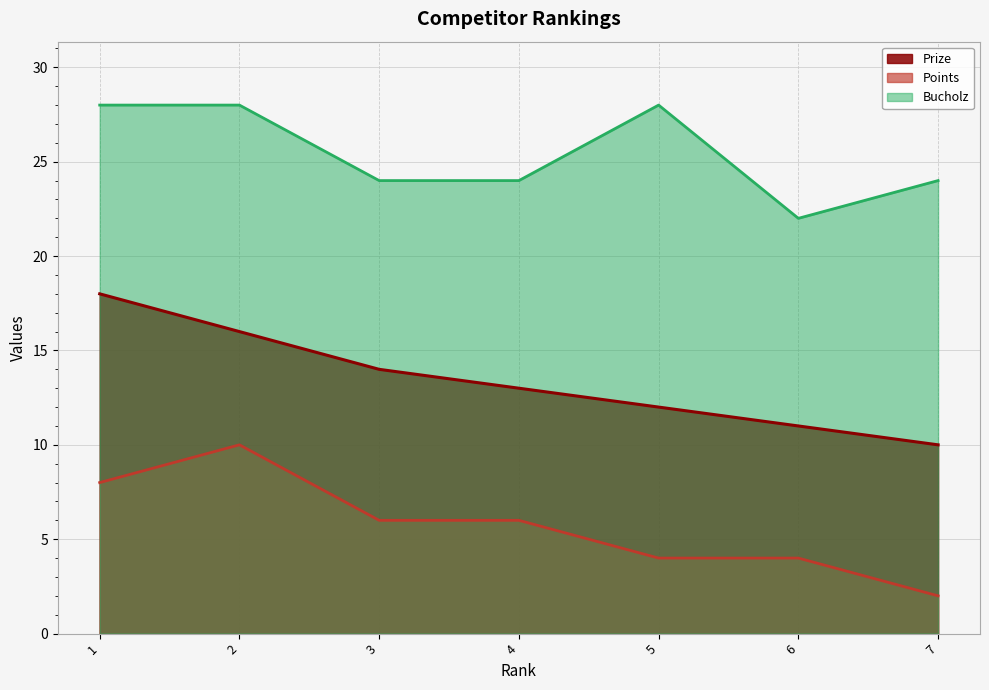

Which label corresponds to the smallest value in the chart?

7